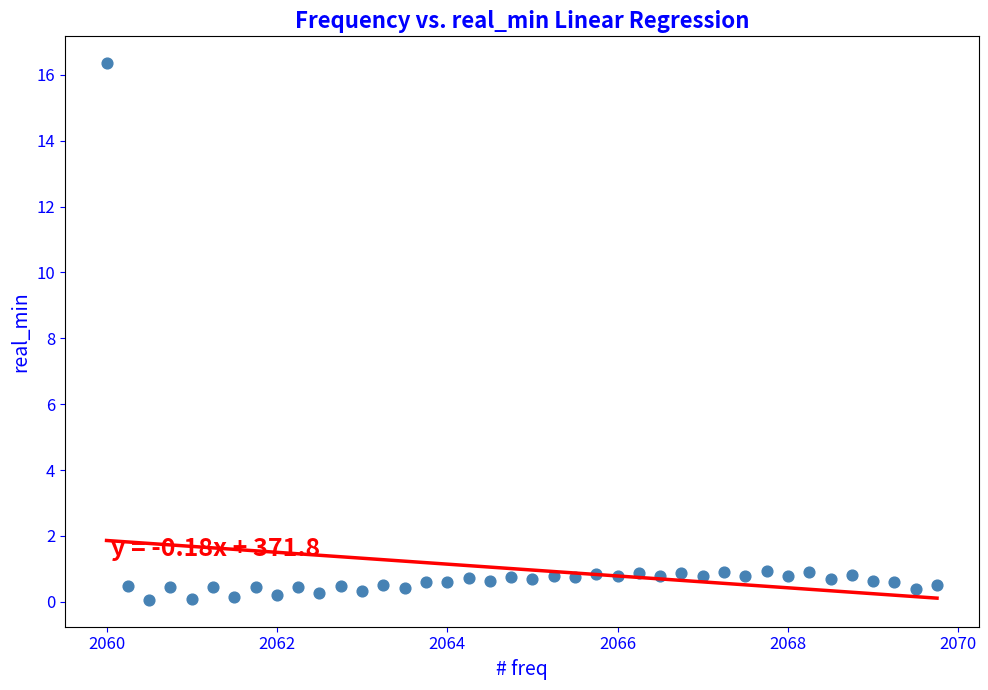

What is the range of Y values (max minus min)?

16.3